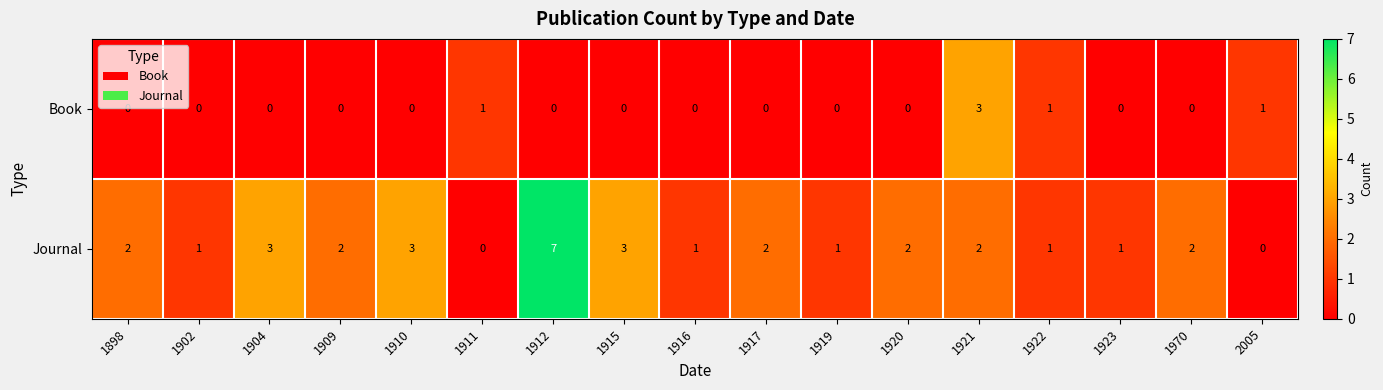

Count the Journal values in the range 1 to 2.

11